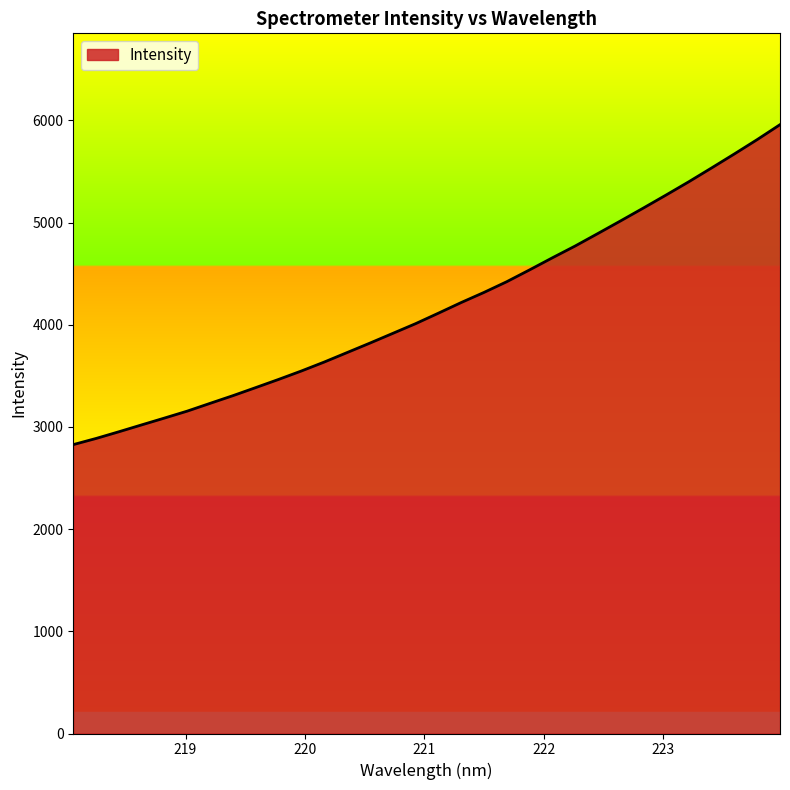

What is the smallest value displayed?

2826.8